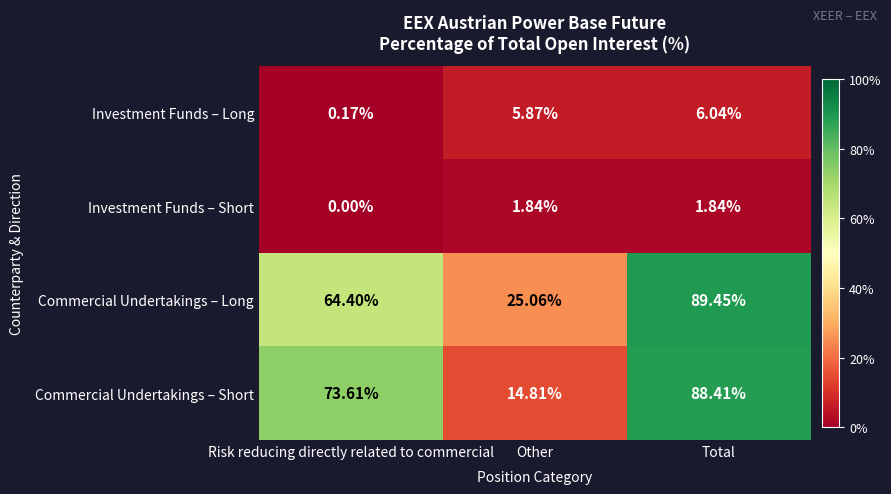

List the series in order of their peak value, lowest first.

Investment Funds – Short, Investment Funds – Long, Commercial Undertakings – Short, Commercial Undertakings – Long